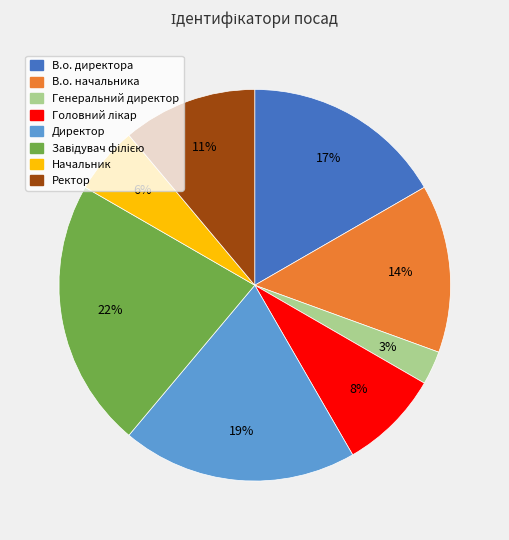

Do В.о. начальника and Ректор together represent more than half of the pie?

No